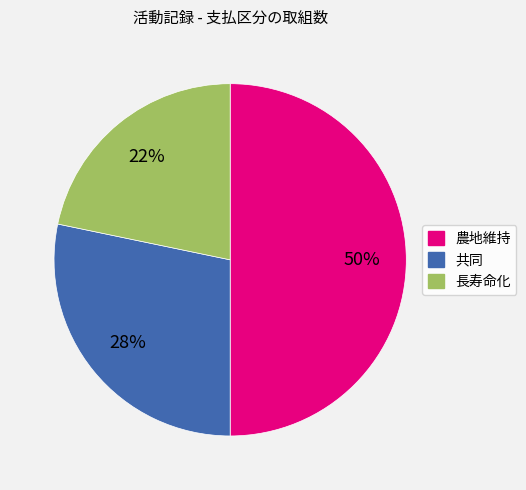

To the nearest percent, what is the difference between the 農地維持 and 長寿命化 slice percentages?

28%